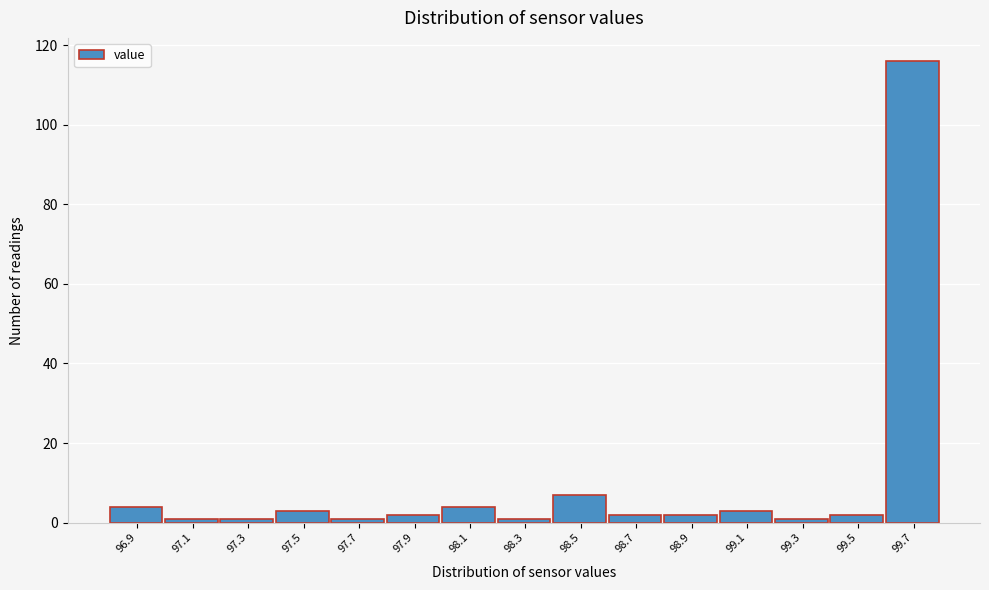

Reading right to left, transcribe all the data shown in this chart.

116	2	1	3	2	2	7	1	4	2	1	3	1	1	4